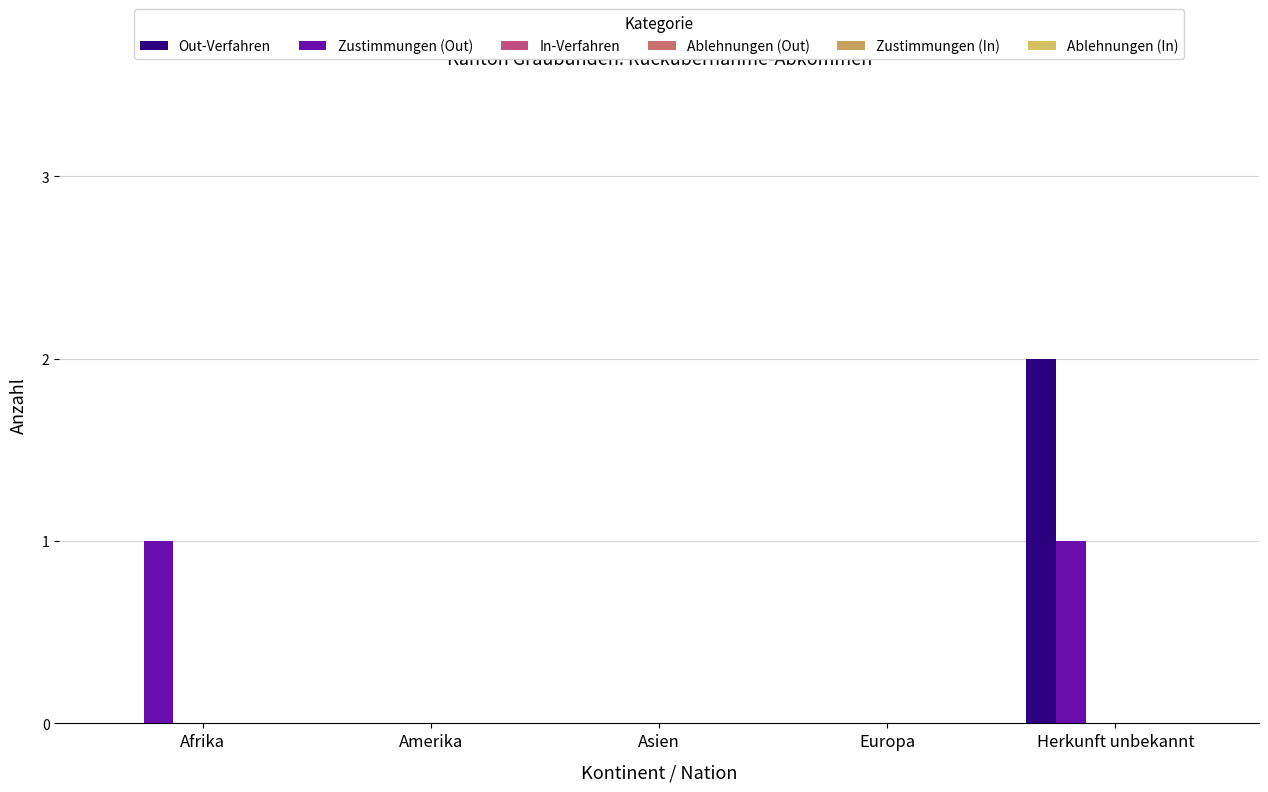

Count the number of categories in the chart.

5